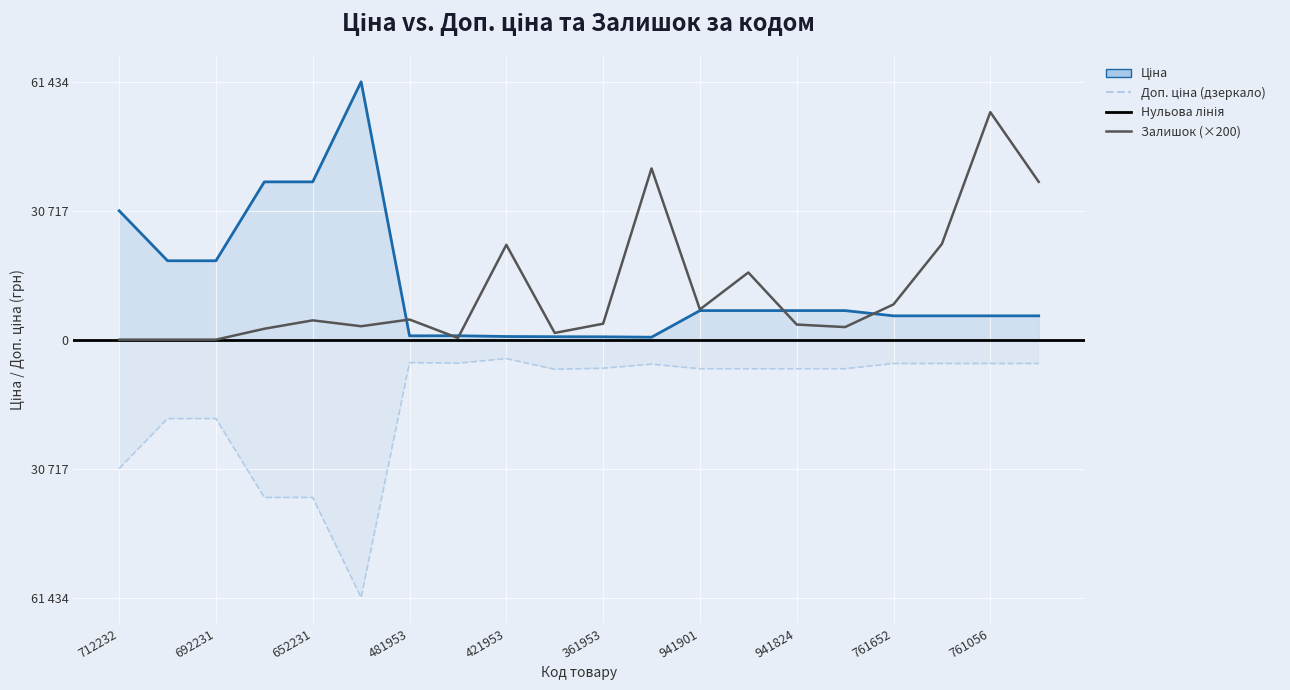

Reading left to right, extract all data points from this chart.

Ціна (лінія): 30717.1	18796.8	18796.8	37593.6	37593.6	61434.3	910.4	934.5	752.2	705.1	681.0	584.4	6925.7	6925.7	6925.7	6925.7	5673.8	5673.8	5673.8	5673.8
Доп. ціна (дзеркало лінія): -30717.1	-18796.8	-18796.8	-37593.6	-37593.6	-61434.3	-5462.3	-5607.2	-4513.3	-7051.3	-6809.8	-5843.9	-6925.7	-6925.7	-6925.7	-6925.7	-5673.8	-5673.8	-5673.8	-5673.8
Залишок (×200): 0.0	0.0	0.0	2600.0	4600.0	3200.0	4800.0	400.0	22600.0	1600.0	3800.0	40800.0	7200.0	16000.0	3600.0	3000.0	8400.0	22800.0	54200.0	37600.0